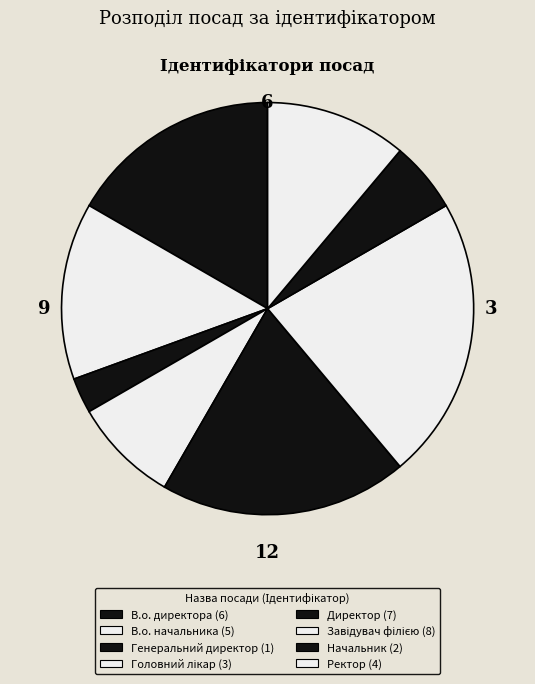

Count the number of slices in the pie.

8